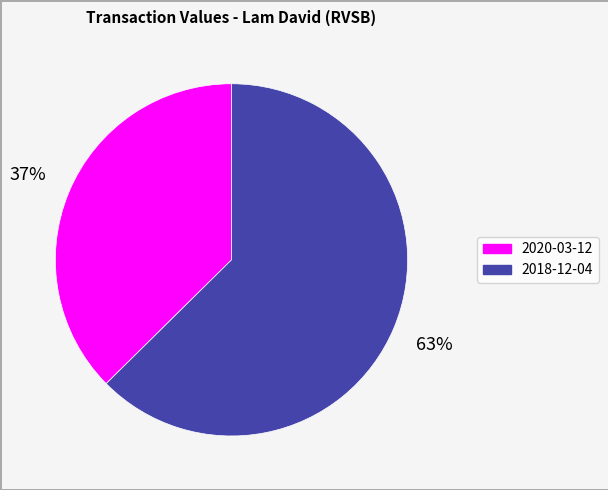

Does any single category account for the majority?

Yes